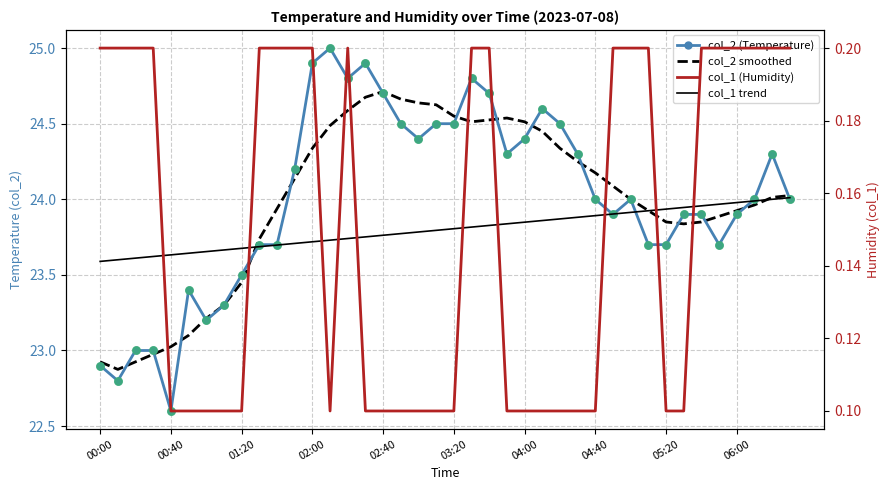

Which series contains the lowest Y value?

col_1 (Humidity)